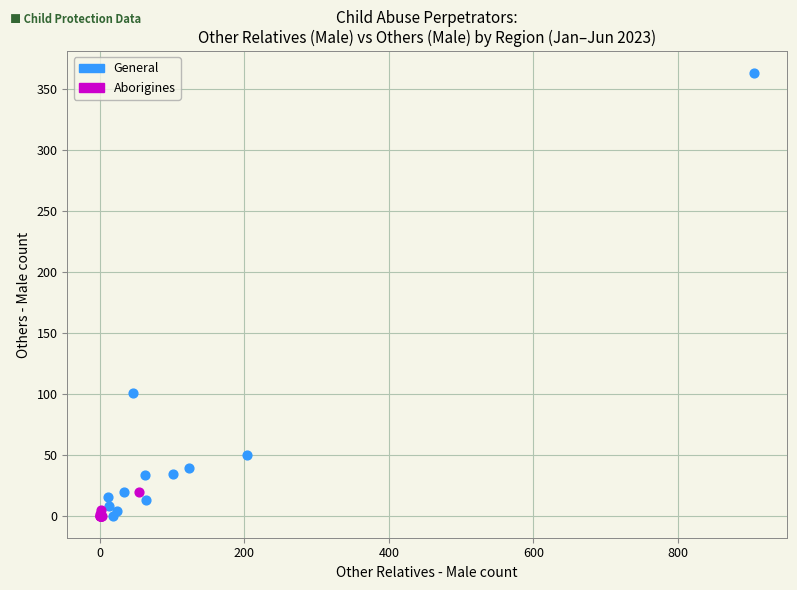

What are all the series names shown in the legend?

General, Aborigines